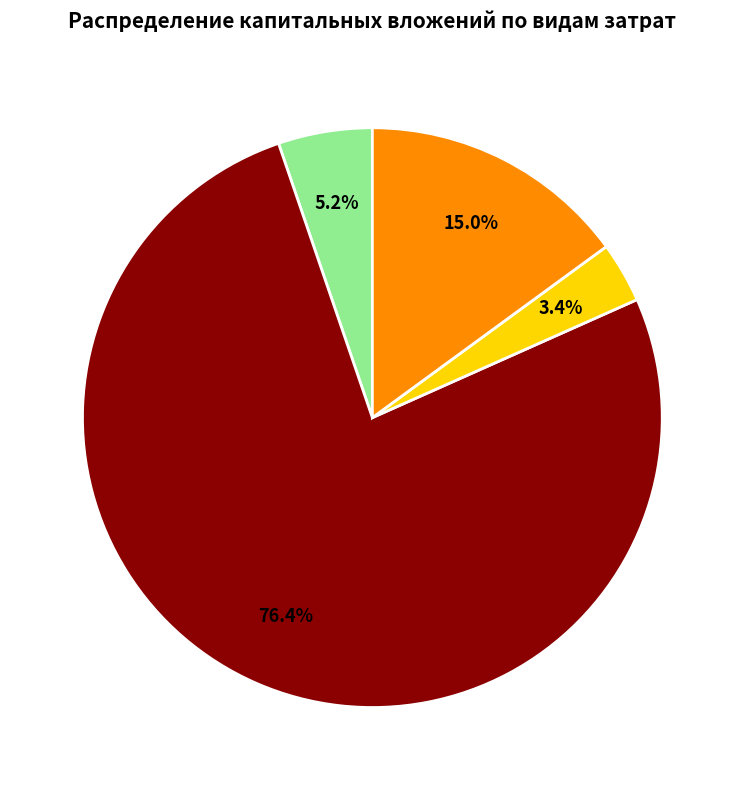

Is there any slice that represents more than half of the pie?

Yes